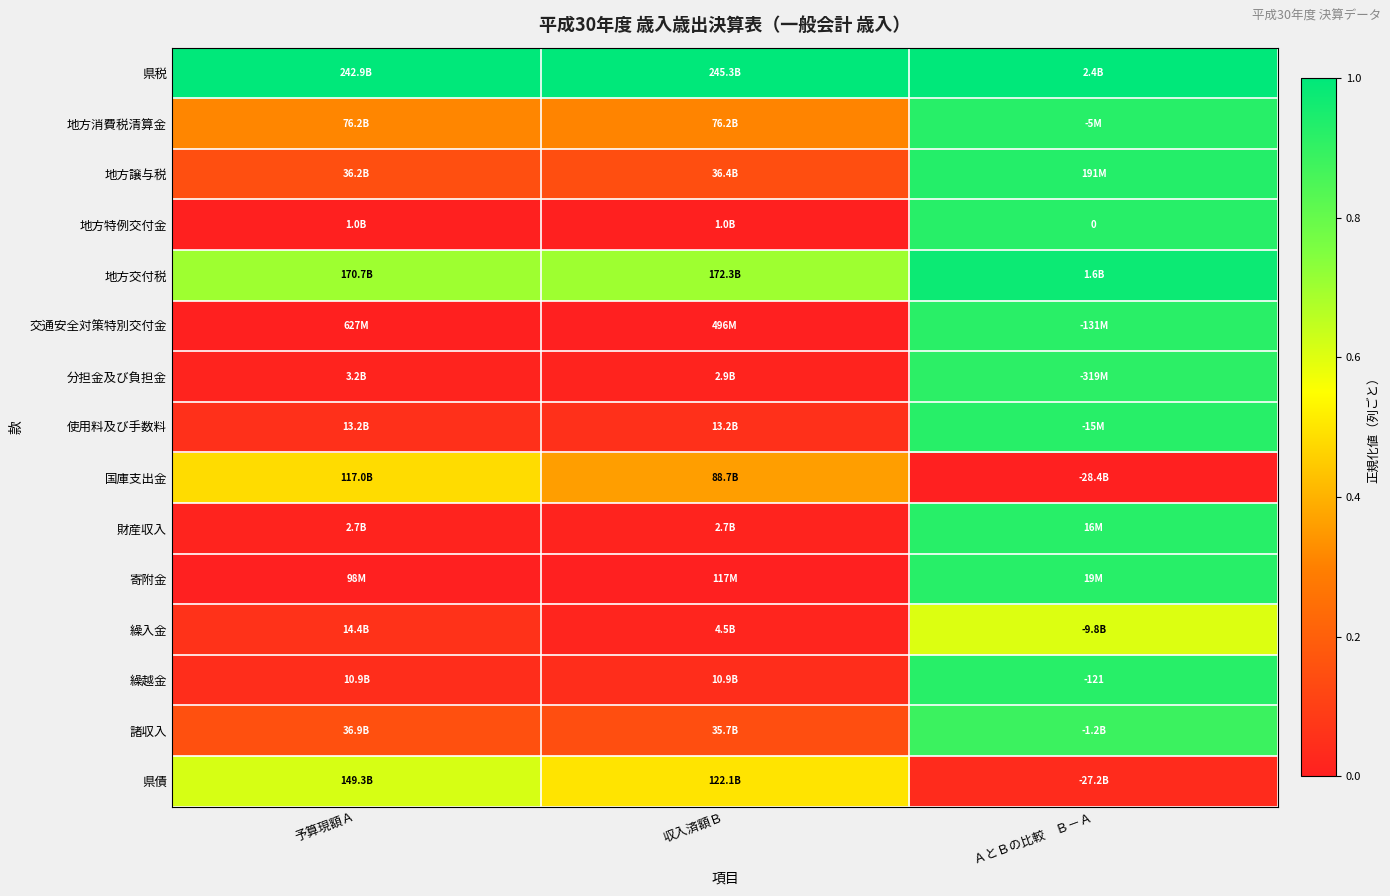

How many distinct data groups are displayed?

15